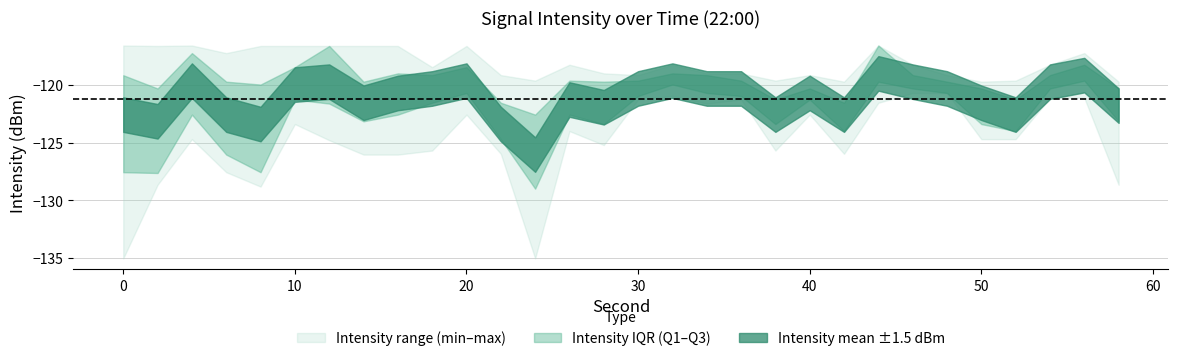

What is the difference between the intensity_q1 values at 56 and 34?

1.1